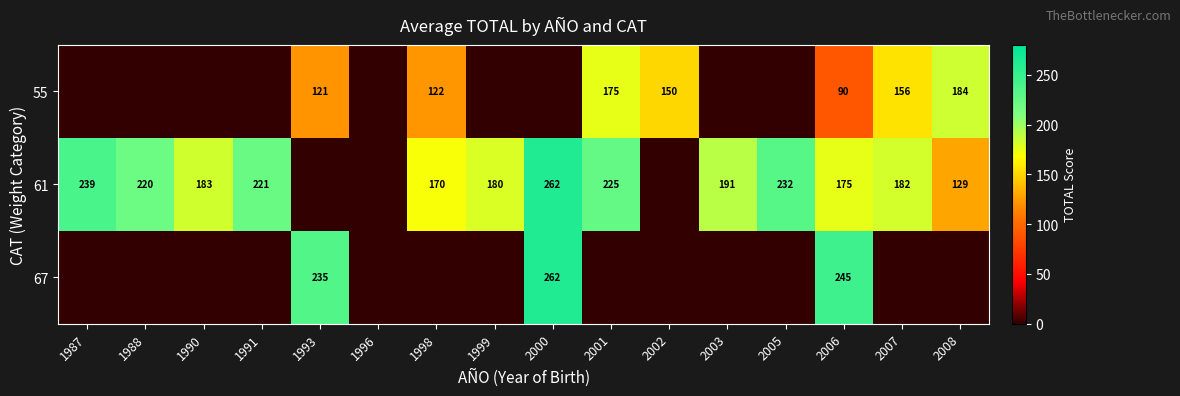

True or false: 61 has a value of 227 at 2008.

False